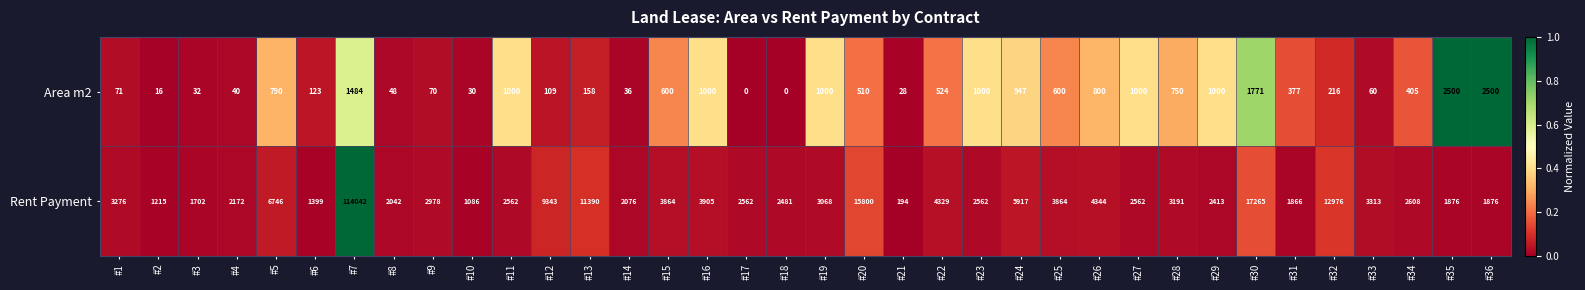

What is the sum of the Rent Payment values at #21 and #10?

1280